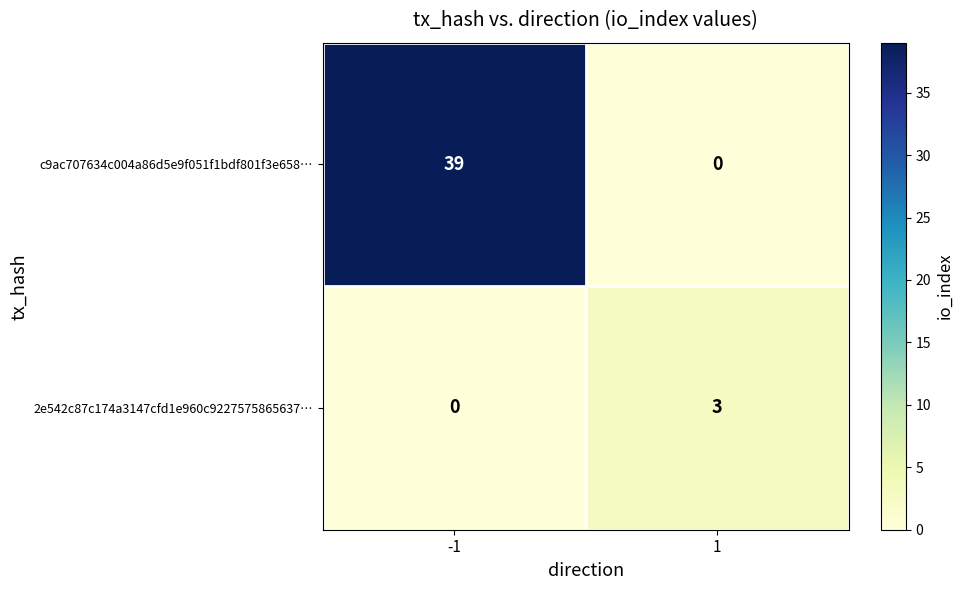

Which series has the widest spread of values?

c9ac707634c004a86d5e9f051f1bdf801f3e658…